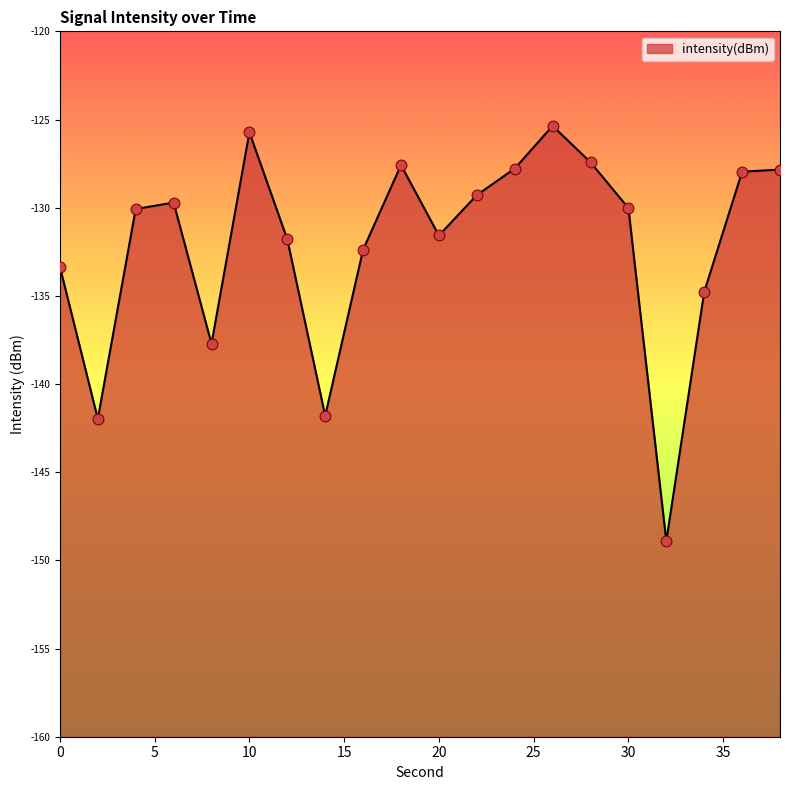

What is the change in value from 10 to 26?

+0.4